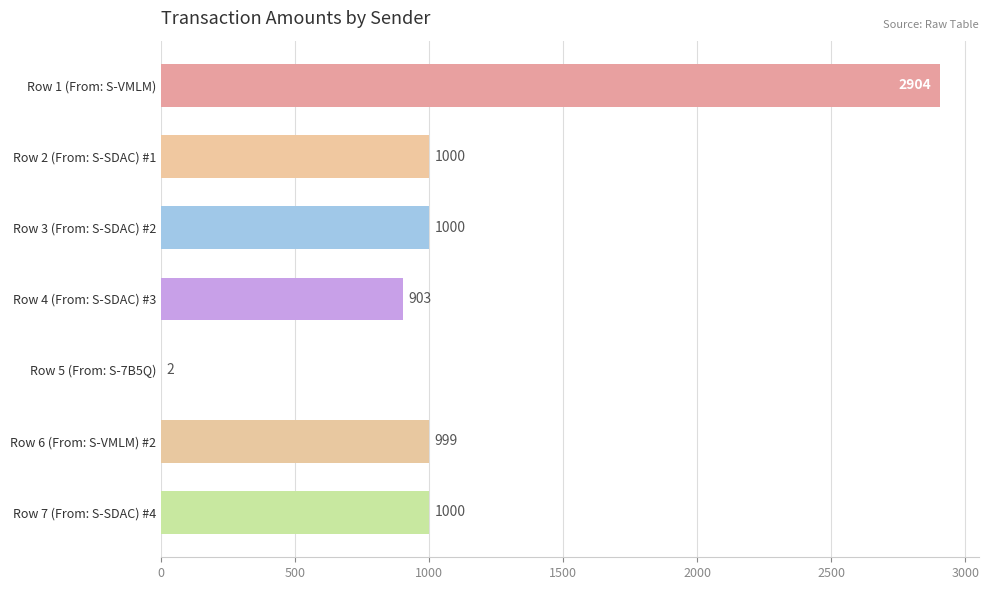

What is the maximum value shown in the chart?

2904